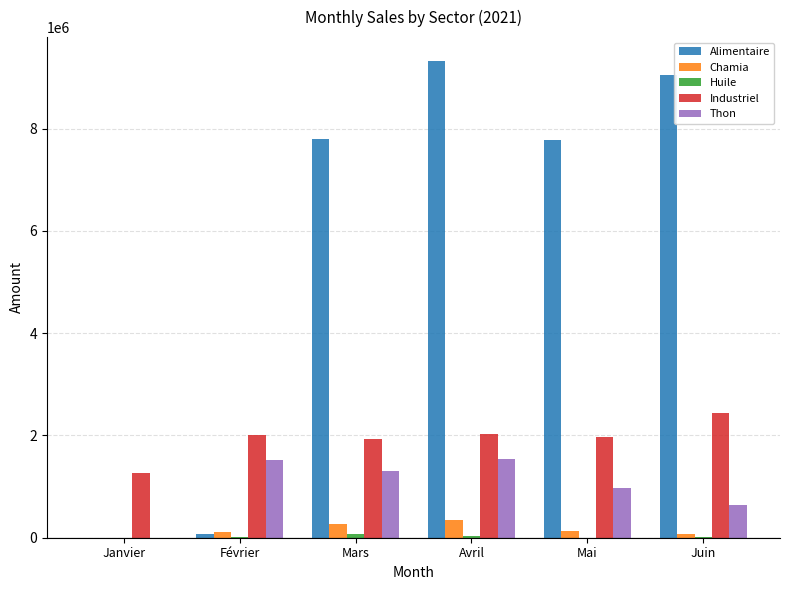

How many categories are shown in the chart?

6